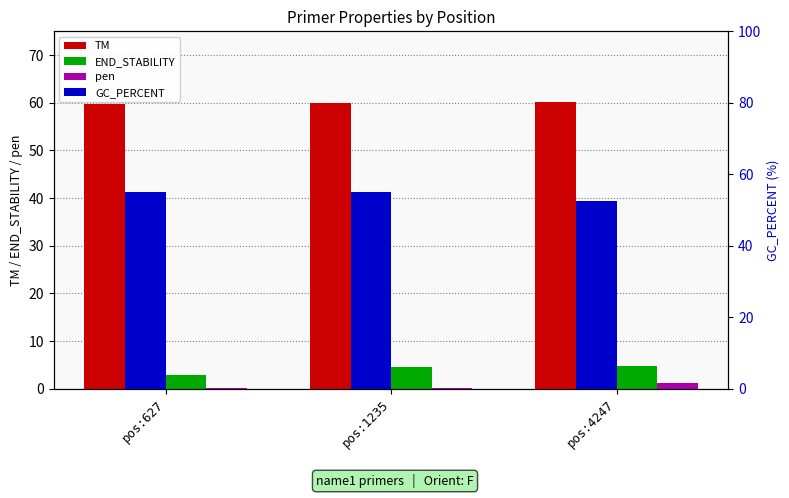

Rank the series at pos:1235 from lowest to highest value.

pen, END_STABILITY, GC_PERCENT, TM